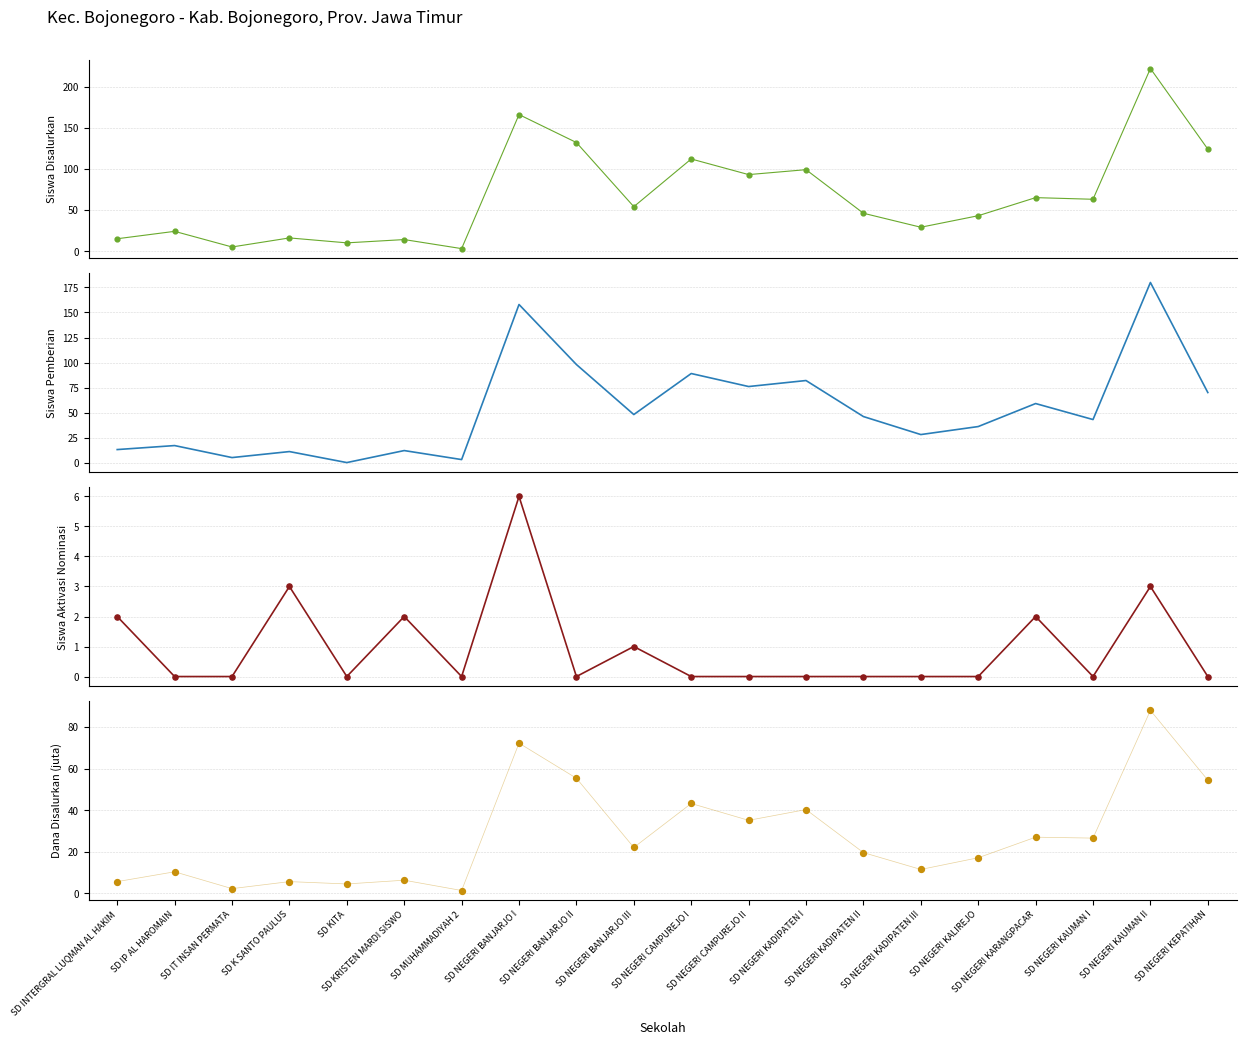

Which series reaches the minimum Y coordinate?

Siswa Pemberian